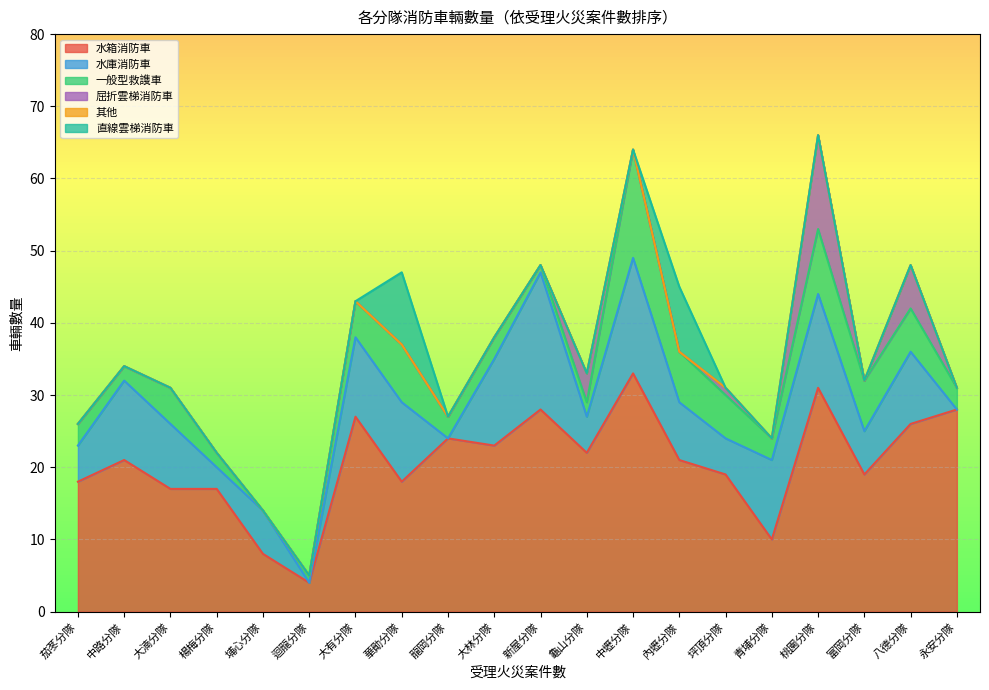

Reading left to right, extract all data points from this chart.

水箱消防車: 桃園分隊=31	大有分隊=27	中路分隊=21	大林分隊=23	八德分隊=26	大湳分隊=17	茄苳分隊=18	龜山分隊=22	坪頂分隊=19	迴龍分隊=4	中壢分隊=33	華勛分隊=18	內壢分隊=21	龍岡分隊=24	青埔分隊=10	楊梅分隊=17	富岡分隊=19	埔心分隊=8	新屋分隊=28	永安分隊=28
水庫消防車: 桃園分隊=13	大有分隊=11	中路分隊=11	大林分隊=12	八德分隊=10	大湳分隊=9	茄苳分隊=5	龜山分隊=5	坪頂分隊=5	迴龍分隊=0	中壢分隊=16	華勛分隊=11	內壢分隊=8	龍岡分隊=0	青埔分隊=11	楊梅分隊=3	富岡分隊=6	埔心分隊=6	新屋分隊=19	永安分隊=0
一般型救謢車: 桃園分隊=9	大有分隊=5	中路分隊=2	大林分隊=3	八德分隊=6	大湳分隊=5	茄苳分隊=3	龜山分隊=2	坪頂分隊=6	迴龍分隊=1	中壢分隊=15	華勛分隊=8	內壢分隊=7	龍岡分隊=3	青埔分隊=3	楊梅分隊=2	富岡分隊=7	埔心分隊=0	新屋分隊=1	永安分隊=3
屈折雲梯消防車: 桃園分隊=13	大有分隊=0	中路分隊=0	大林分隊=0	八德分隊=6	大湳分隊=0	茄苳分隊=0	龜山分隊=4	坪頂分隊=1	迴龍分隊=0	中壢分隊=0	華勛分隊=0	內壢分隊=0	龍岡分隊=0	青埔分隊=0	楊梅分隊=0	富岡分隊=0	埔心分隊=0	新屋分隊=0	永安分隊=0
其他: 桃園分隊=0	大有分隊=0	中路分隊=0	大林分隊=0	八德分隊=0	大湳分隊=0	茄苳分隊=0	龜山分隊=0	坪頂分隊=0	迴龍分隊=0	中壢分隊=0	華勛分隊=0	內壢分隊=0	龍岡分隊=0	青埔分隊=0	楊梅分隊=0	富岡分隊=0	埔心分隊=0	新屋分隊=0	永安分隊=0
直線雲梯消防車: 桃園分隊=0	大有分隊=0	中路分隊=0	大林分隊=0	八德分隊=0	大湳分隊=0	茄苳分隊=0	龜山分隊=0	坪頂分隊=0	迴龍分隊=0	中壢分隊=0	華勛分隊=10	內壢分隊=9	龍岡分隊=0	青埔分隊=0	楊梅分隊=0	富岡分隊=0	埔心分隊=0	新屋分隊=0	永安分隊=0